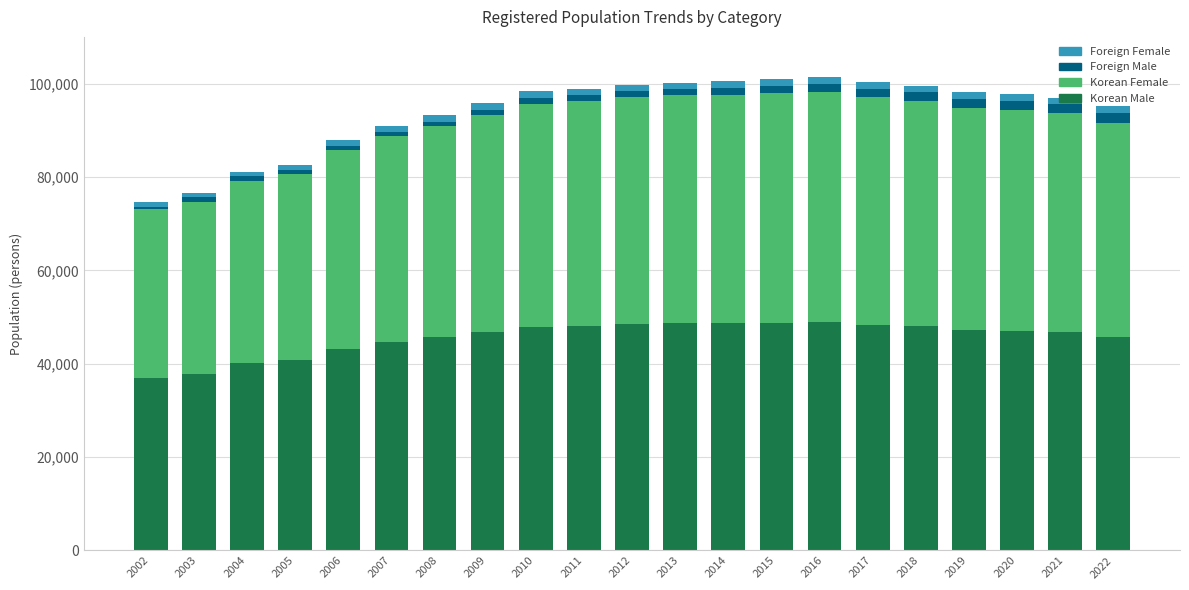

What is the maximum value for Korean Male?

48970